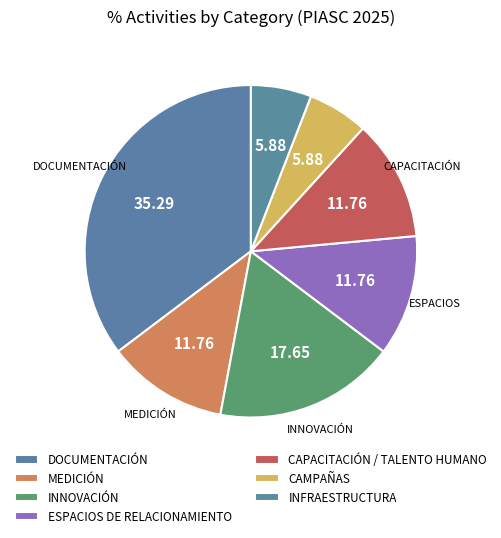

How many segments does this pie chart have?

7